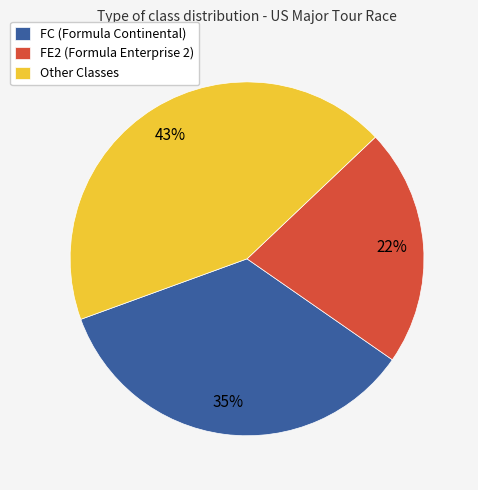

Is the sum of FC (Formula Continental) and FE2 (Formula Enterprise 2) greater than half?

Yes